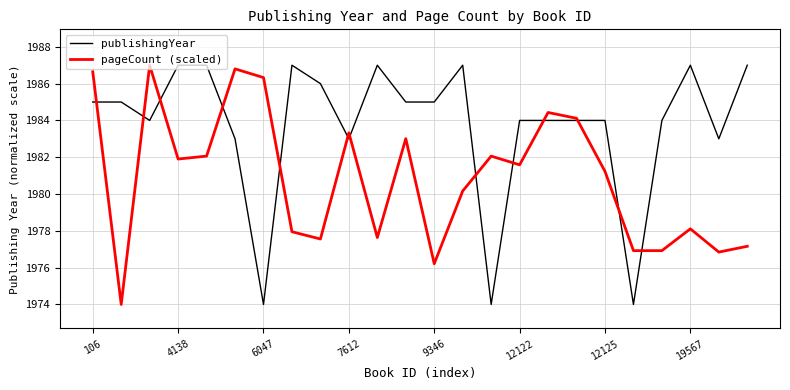

What is the smallest value displayed?

1974.0